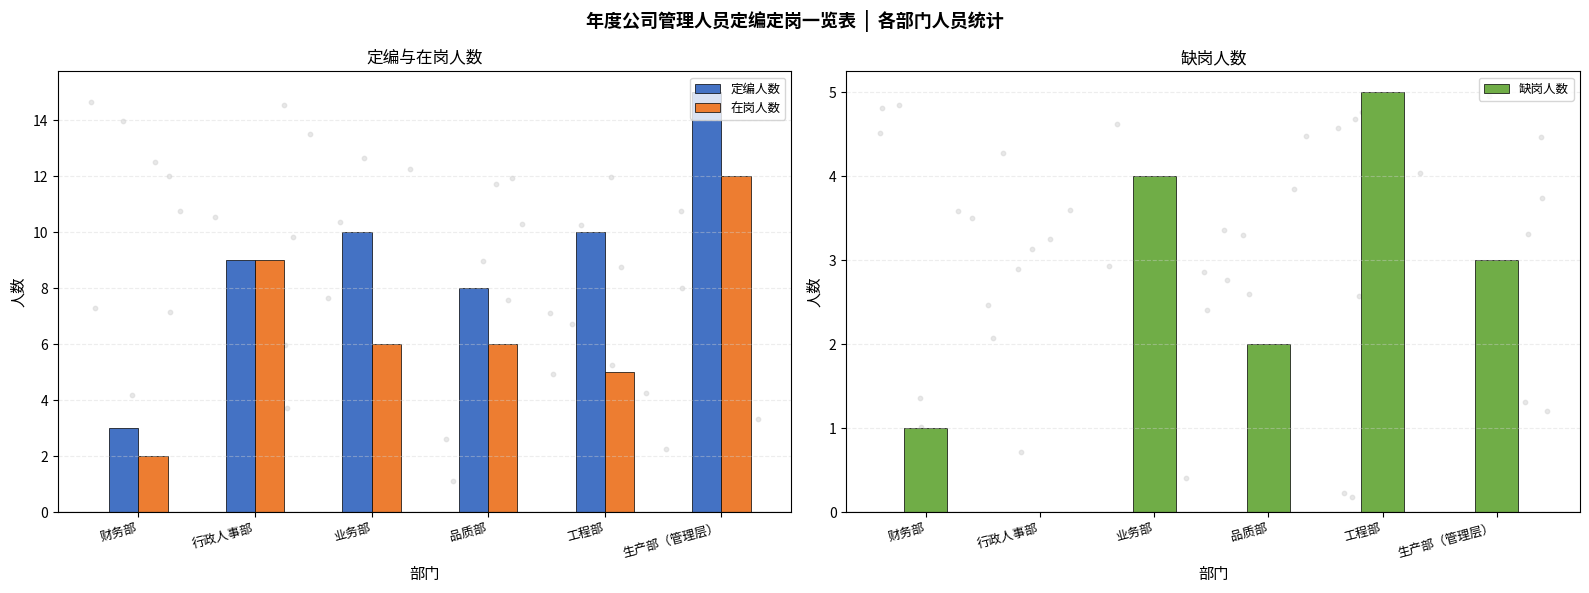

Is the value of 定编人数 at 财务部 greater than the value of 在岗人数 at 生产部（管理层）?

No